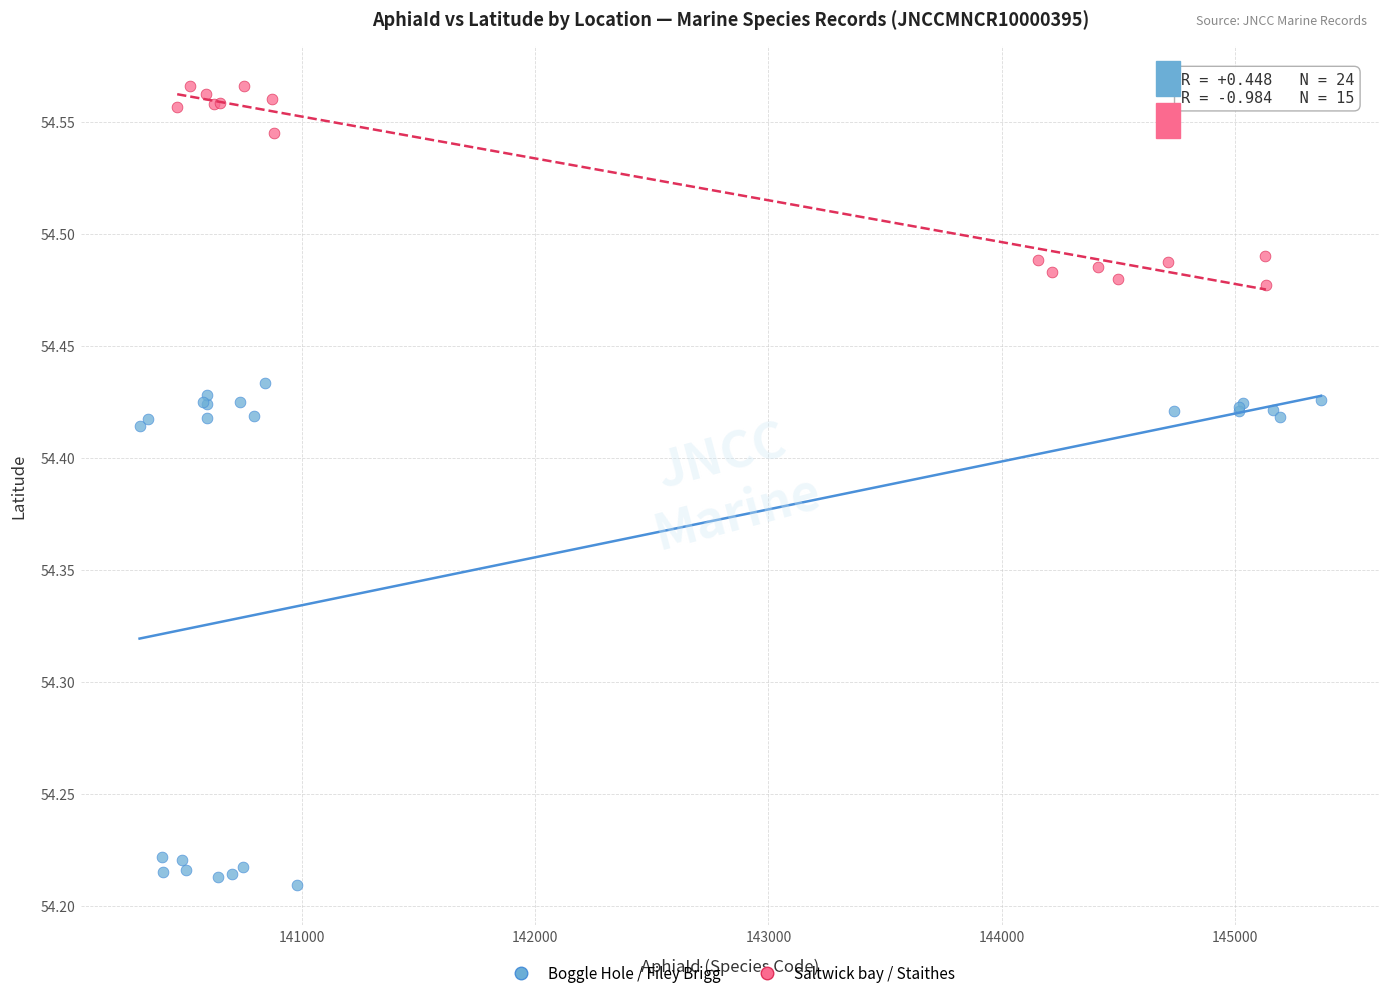

Which series contains the lowest Y value?

Boggle Hole / Filey Brigg